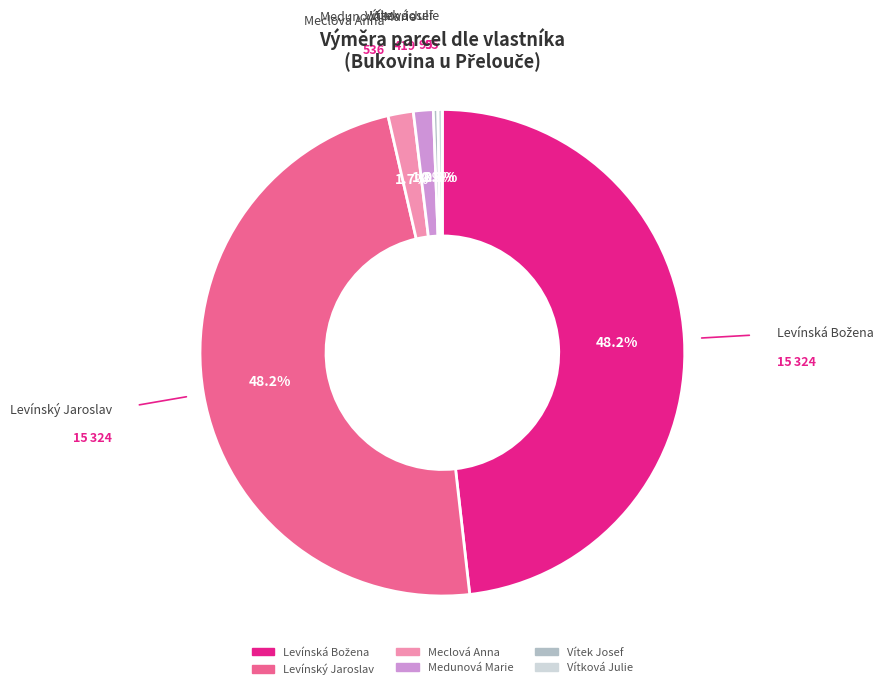

To the nearest percent, what is the combined percentage of Medunová Marie and Levínský Jaroslav?

50%